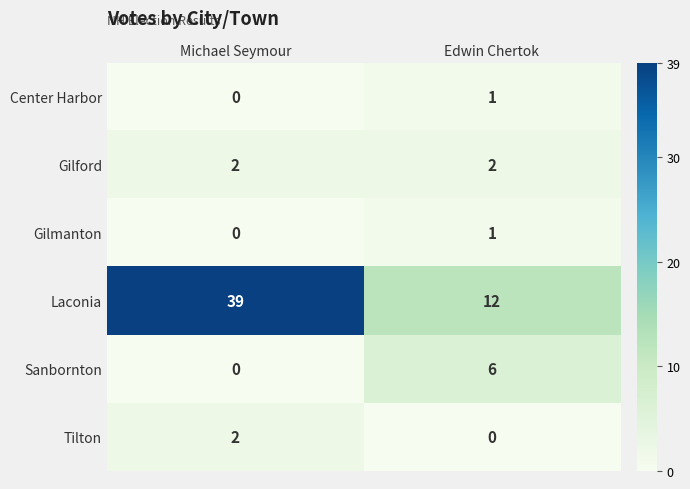

Which series has the widest spread of values?

Laconia